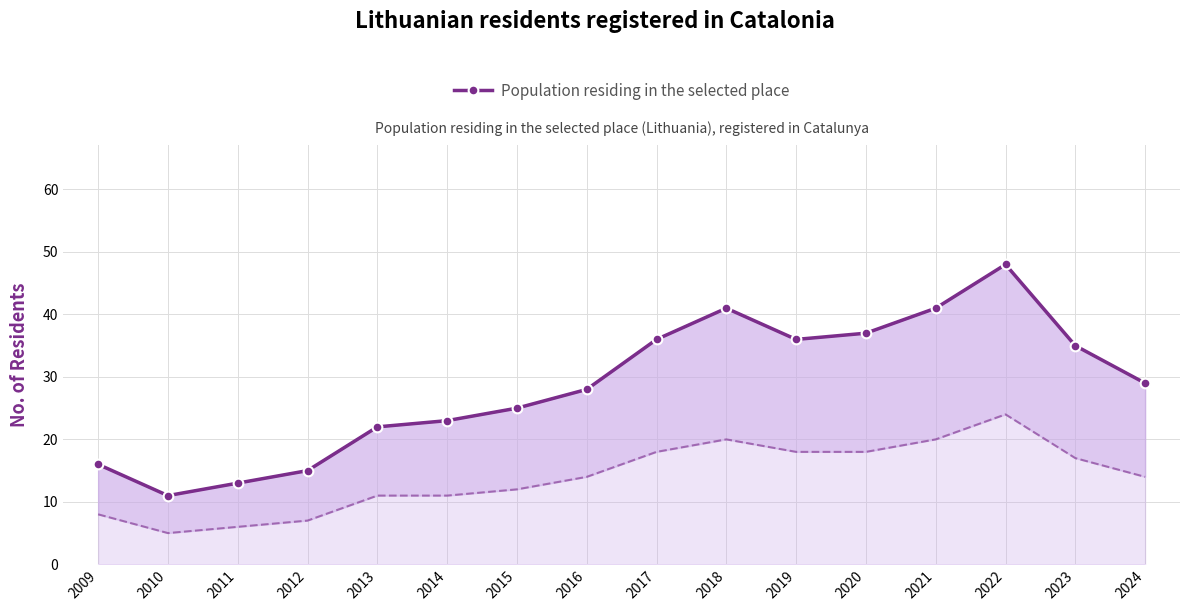

What is the value of the 8th point from the left?

28